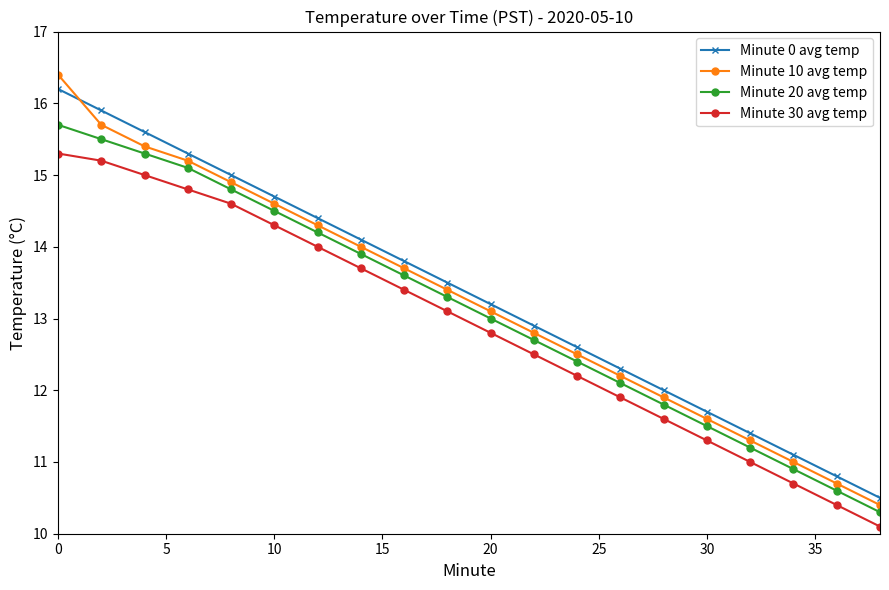

After their last crossing, which series has the higher values: Minute 10 avg temp or Minute 0 avg temp?

Minute 0 avg temp